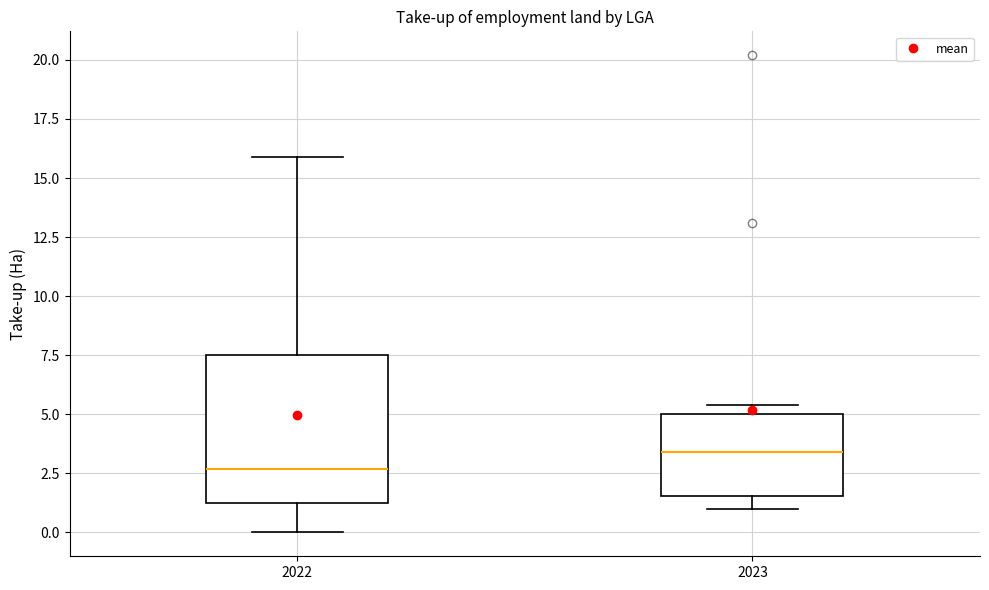

Reading left to right, read every box against the y-axis: the position of its median line, the range the box covers, and the ends of its whiskers. The values are not printed on the chart, so give them approximately, as read against the axis.

2022: median 2.5, box 1.0 to 7.5, whiskers 0.0 to 16.0
2023: median 3.5, box 1.5 to 5.0, whiskers 1.0 to 5.5